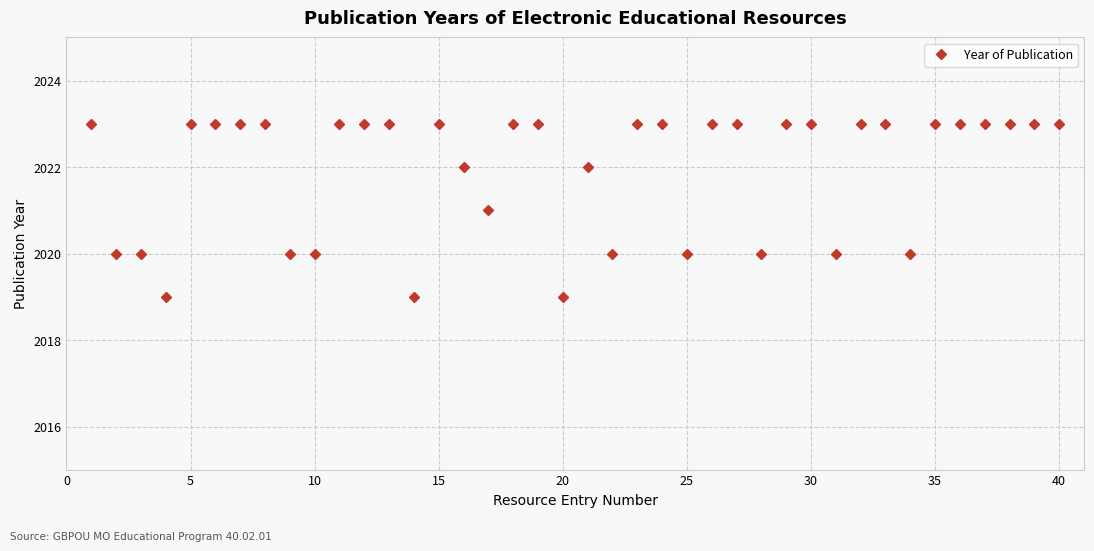

What is the value of the 13th point from the left?

2023